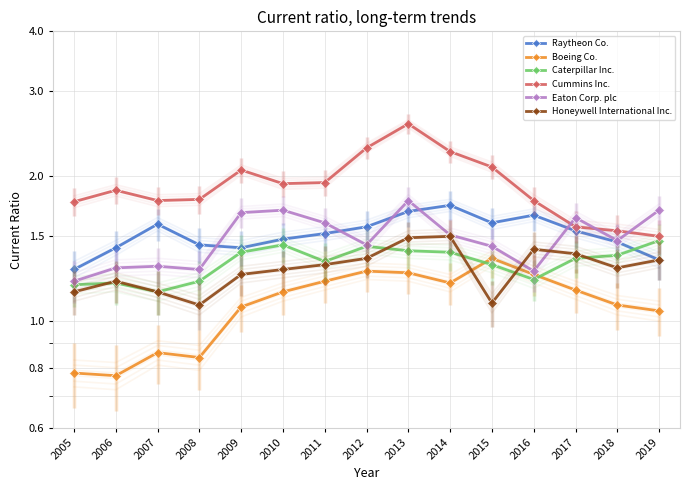

Does the chart have visible grid lines?

Yes